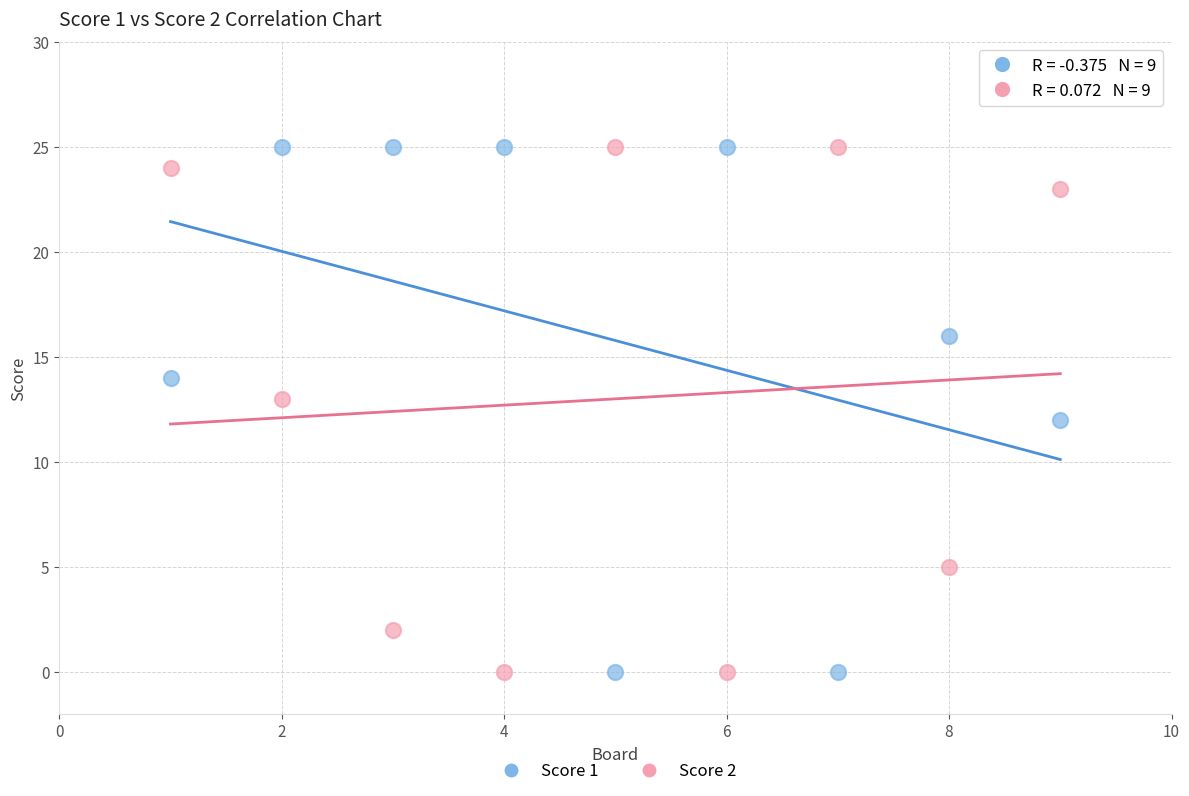

What is the X range (max minus min) for the scatter plot?

8